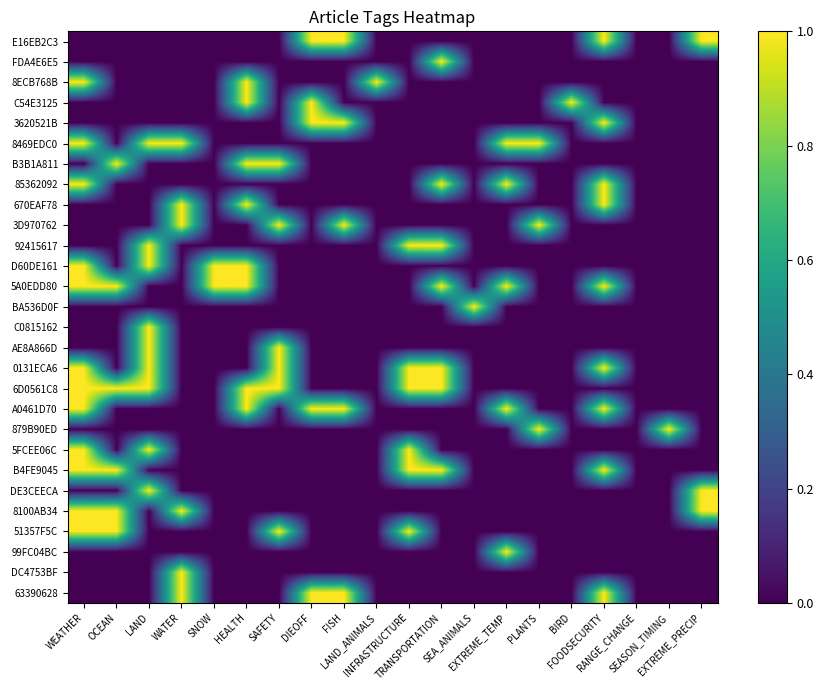

Reading right to left, transcribe all the data shown in this chart.

E16EB2C3: EXTREME_PRECIP=1	SEASON_TIMING=0	RANGE_CHANGE=0	FOODSECURITY=1	BIRD=0	PLANTS=0	EXTREME_TEMP=0	SEA_ANIMALS=0	TRANSPORTATION=0	INFRASTRUCTURE=0	LAND_ANIMALS=0	FISH=1	DIEOFF=1	SAFETY=0	HEALTH=0	SNOW=0	WATER=0	LAND=0	OCEAN=0	WEATHER=0
FDA4E6E5: EXTREME_PRECIP=0	SEASON_TIMING=0	RANGE_CHANGE=0	FOODSECURITY=0	BIRD=0	PLANTS=0	EXTREME_TEMP=0	SEA_ANIMALS=0	TRANSPORTATION=1	INFRASTRUCTURE=0	LAND_ANIMALS=0	FISH=0	DIEOFF=0	SAFETY=0	HEALTH=0	SNOW=0	WATER=0	LAND=0	OCEAN=0	WEATHER=0
8ECB768B: EXTREME_PRECIP=0	SEASON_TIMING=0	RANGE_CHANGE=0	FOODSECURITY=0	BIRD=0	PLANTS=0	EXTREME_TEMP=0	SEA_ANIMALS=0	TRANSPORTATION=0	INFRASTRUCTURE=0	LAND_ANIMALS=1	FISH=0	DIEOFF=0	SAFETY=0	HEALTH=1	SNOW=0	WATER=0	LAND=0	OCEAN=0	WEATHER=1
C54E3125: EXTREME_PRECIP=0	SEASON_TIMING=0	RANGE_CHANGE=0	FOODSECURITY=0	BIRD=1	PLANTS=0	EXTREME_TEMP=0	SEA_ANIMALS=0	TRANSPORTATION=0	INFRASTRUCTURE=0	LAND_ANIMALS=0	FISH=0	DIEOFF=1	SAFETY=0	HEALTH=1	SNOW=0	WATER=0	LAND=0	OCEAN=0	WEATHER=0
3620521B: EXTREME_PRECIP=0	SEASON_TIMING=0	RANGE_CHANGE=0	FOODSECURITY=1	BIRD=0	PLANTS=0	EXTREME_TEMP=0	SEA_ANIMALS=0	TRANSPORTATION=0	INFRASTRUCTURE=0	LAND_ANIMALS=0	FISH=1	DIEOFF=1	SAFETY=0	HEALTH=0	SNOW=0	WATER=0	LAND=0	OCEAN=0	WEATHER=0
8469EDC0: EXTREME_PRECIP=0	SEASON_TIMING=0	RANGE_CHANGE=0	FOODSECURITY=0	BIRD=0	PLANTS=1	EXTREME_TEMP=1	SEA_ANIMALS=0	TRANSPORTATION=0	INFRASTRUCTURE=0	LAND_ANIMALS=0	FISH=0	DIEOFF=0	SAFETY=0	HEALTH=0	SNOW=0	WATER=1	LAND=1	OCEAN=0	WEATHER=1
B3B1A811: EXTREME_PRECIP=0	SEASON_TIMING=0	RANGE_CHANGE=0	FOODSECURITY=0	BIRD=0	PLANTS=0	EXTREME_TEMP=0	SEA_ANIMALS=0	TRANSPORTATION=0	INFRASTRUCTURE=0	LAND_ANIMALS=0	FISH=0	DIEOFF=0	SAFETY=1	HEALTH=1	SNOW=0	WATER=0	LAND=0	OCEAN=1	WEATHER=0
85362092: EXTREME_PRECIP=0	SEASON_TIMING=0	RANGE_CHANGE=0	FOODSECURITY=1	BIRD=0	PLANTS=0	EXTREME_TEMP=1	SEA_ANIMALS=0	TRANSPORTATION=1	INFRASTRUCTURE=0	LAND_ANIMALS=0	FISH=0	DIEOFF=0	SAFETY=0	HEALTH=0	SNOW=0	WATER=0	LAND=0	OCEAN=0	WEATHER=1
670EAF78: EXTREME_PRECIP=0	SEASON_TIMING=0	RANGE_CHANGE=0	FOODSECURITY=1	BIRD=0	PLANTS=0	EXTREME_TEMP=0	SEA_ANIMALS=0	TRANSPORTATION=0	INFRASTRUCTURE=0	LAND_ANIMALS=0	FISH=0	DIEOFF=0	SAFETY=0	HEALTH=1	SNOW=0	WATER=1	LAND=0	OCEAN=0	WEATHER=0
3D970762: EXTREME_PRECIP=0	SEASON_TIMING=0	RANGE_CHANGE=0	FOODSECURITY=0	BIRD=0	PLANTS=1	EXTREME_TEMP=0	SEA_ANIMALS=0	TRANSPORTATION=0	INFRASTRUCTURE=0	LAND_ANIMALS=0	FISH=1	DIEOFF=0	SAFETY=1	HEALTH=0	SNOW=0	WATER=1	LAND=0	OCEAN=0	WEATHER=0
92415617: EXTREME_PRECIP=0	SEASON_TIMING=0	RANGE_CHANGE=0	FOODSECURITY=0	BIRD=0	PLANTS=0	EXTREME_TEMP=0	SEA_ANIMALS=0	TRANSPORTATION=1	INFRASTRUCTURE=1	LAND_ANIMALS=0	FISH=0	DIEOFF=0	SAFETY=0	HEALTH=0	SNOW=0	WATER=0	LAND=1	OCEAN=0	WEATHER=0
D60DE161: EXTREME_PRECIP=0	SEASON_TIMING=0	RANGE_CHANGE=0	FOODSECURITY=0	BIRD=0	PLANTS=0	EXTREME_TEMP=0	SEA_ANIMALS=0	TRANSPORTATION=0	INFRASTRUCTURE=0	LAND_ANIMALS=0	FISH=0	DIEOFF=0	SAFETY=0	HEALTH=1	SNOW=1	WATER=0	LAND=1	OCEAN=0	WEATHER=1
5A0EDD80: EXTREME_PRECIP=0	SEASON_TIMING=0	RANGE_CHANGE=0	FOODSECURITY=1	BIRD=0	PLANTS=0	EXTREME_TEMP=1	SEA_ANIMALS=0	TRANSPORTATION=1	INFRASTRUCTURE=0	LAND_ANIMALS=0	FISH=0	DIEOFF=0	SAFETY=0	HEALTH=1	SNOW=1	WATER=0	LAND=0	OCEAN=1	WEATHER=1
BA536D0F: EXTREME_PRECIP=0	SEASON_TIMING=0	RANGE_CHANGE=0	FOODSECURITY=0	BIRD=0	PLANTS=0	EXTREME_TEMP=0	SEA_ANIMALS=1	TRANSPORTATION=0	INFRASTRUCTURE=0	LAND_ANIMALS=0	FISH=0	DIEOFF=0	SAFETY=0	HEALTH=0	SNOW=0	WATER=0	LAND=0	OCEAN=0	WEATHER=0
C0815162: EXTREME_PRECIP=0	SEASON_TIMING=0	RANGE_CHANGE=0	FOODSECURITY=0	BIRD=0	PLANTS=0	EXTREME_TEMP=0	SEA_ANIMALS=0	TRANSPORTATION=0	INFRASTRUCTURE=0	LAND_ANIMALS=0	FISH=0	DIEOFF=0	SAFETY=0	HEALTH=0	SNOW=0	WATER=0	LAND=1	OCEAN=0	WEATHER=0
AE8A866D: EXTREME_PRECIP=0	SEASON_TIMING=0	RANGE_CHANGE=0	FOODSECURITY=0	BIRD=0	PLANTS=0	EXTREME_TEMP=0	SEA_ANIMALS=0	TRANSPORTATION=0	INFRASTRUCTURE=0	LAND_ANIMALS=0	FISH=0	DIEOFF=0	SAFETY=1	HEALTH=0	SNOW=0	WATER=0	LAND=1	OCEAN=0	WEATHER=0
0131ECA6: EXTREME_PRECIP=0	SEASON_TIMING=0	RANGE_CHANGE=0	FOODSECURITY=1	BIRD=0	PLANTS=0	EXTREME_TEMP=0	SEA_ANIMALS=0	TRANSPORTATION=1	INFRASTRUCTURE=1	LAND_ANIMALS=0	FISH=0	DIEOFF=0	SAFETY=1	HEALTH=0	SNOW=0	WATER=0	LAND=1	OCEAN=0	WEATHER=1
6D0561C8: EXTREME_PRECIP=0	SEASON_TIMING=0	RANGE_CHANGE=0	FOODSECURITY=0	BIRD=0	PLANTS=0	EXTREME_TEMP=0	SEA_ANIMALS=0	TRANSPORTATION=1	INFRASTRUCTURE=1	LAND_ANIMALS=0	FISH=0	DIEOFF=0	SAFETY=1	HEALTH=1	SNOW=0	WATER=0	LAND=1	OCEAN=1	WEATHER=1
A0461D70: EXTREME_PRECIP=0	SEASON_TIMING=0	RANGE_CHANGE=0	FOODSECURITY=1	BIRD=0	PLANTS=0	EXTREME_TEMP=1	SEA_ANIMALS=0	TRANSPORTATION=0	INFRASTRUCTURE=0	LAND_ANIMALS=0	FISH=1	DIEOFF=1	SAFETY=0	HEALTH=1	SNOW=0	WATER=0	LAND=0	OCEAN=0	WEATHER=1
879B90ED: EXTREME_PRECIP=0	SEASON_TIMING=1	RANGE_CHANGE=0	FOODSECURITY=0	BIRD=0	PLANTS=1	EXTREME_TEMP=0	SEA_ANIMALS=0	TRANSPORTATION=0	INFRASTRUCTURE=0	LAND_ANIMALS=0	FISH=0	DIEOFF=0	SAFETY=0	HEALTH=0	SNOW=0	WATER=0	LAND=0	OCEAN=0	WEATHER=0
5FCEE06C: EXTREME_PRECIP=0	SEASON_TIMING=0	RANGE_CHANGE=0	FOODSECURITY=0	BIRD=0	PLANTS=0	EXTREME_TEMP=0	SEA_ANIMALS=0	TRANSPORTATION=0	INFRASTRUCTURE=1	LAND_ANIMALS=0	FISH=0	DIEOFF=0	SAFETY=0	HEALTH=0	SNOW=0	WATER=0	LAND=1	OCEAN=0	WEATHER=1
B4FE9045: EXTREME_PRECIP=0	SEASON_TIMING=0	RANGE_CHANGE=0	FOODSECURITY=1	BIRD=0	PLANTS=0	EXTREME_TEMP=0	SEA_ANIMALS=0	TRANSPORTATION=1	INFRASTRUCTURE=1	LAND_ANIMALS=0	FISH=0	DIEOFF=0	SAFETY=0	HEALTH=0	SNOW=0	WATER=0	LAND=0	OCEAN=1	WEATHER=1
DE3CEECA: EXTREME_PRECIP=1	SEASON_TIMING=0	RANGE_CHANGE=0	FOODSECURITY=0	BIRD=0	PLANTS=0	EXTREME_TEMP=0	SEA_ANIMALS=0	TRANSPORTATION=0	INFRASTRUCTURE=0	LAND_ANIMALS=0	FISH=0	DIEOFF=0	SAFETY=0	HEALTH=0	SNOW=0	WATER=0	LAND=1	OCEAN=0	WEATHER=0
8100AB34: EXTREME_PRECIP=1	SEASON_TIMING=0	RANGE_CHANGE=0	FOODSECURITY=0	BIRD=0	PLANTS=0	EXTREME_TEMP=0	SEA_ANIMALS=0	TRANSPORTATION=0	INFRASTRUCTURE=0	LAND_ANIMALS=0	FISH=0	DIEOFF=0	SAFETY=0	HEALTH=0	SNOW=0	WATER=1	LAND=0	OCEAN=1	WEATHER=1
51357F5C: EXTREME_PRECIP=0	SEASON_TIMING=0	RANGE_CHANGE=0	FOODSECURITY=0	BIRD=0	PLANTS=0	EXTREME_TEMP=0	SEA_ANIMALS=0	TRANSPORTATION=0	INFRASTRUCTURE=1	LAND_ANIMALS=0	FISH=0	DIEOFF=0	SAFETY=1	HEALTH=0	SNOW=0	WATER=0	LAND=0	OCEAN=1	WEATHER=1
99FC04BC: EXTREME_PRECIP=0	SEASON_TIMING=0	RANGE_CHANGE=0	FOODSECURITY=0	BIRD=0	PLANTS=0	EXTREME_TEMP=1	SEA_ANIMALS=0	TRANSPORTATION=0	INFRASTRUCTURE=0	LAND_ANIMALS=0	FISH=0	DIEOFF=0	SAFETY=0	HEALTH=0	SNOW=0	WATER=0	LAND=0	OCEAN=0	WEATHER=0
DC4753BF: EXTREME_PRECIP=0	SEASON_TIMING=0	RANGE_CHANGE=0	FOODSECURITY=0	BIRD=0	PLANTS=0	EXTREME_TEMP=0	SEA_ANIMALS=0	TRANSPORTATION=0	INFRASTRUCTURE=0	LAND_ANIMALS=0	FISH=0	DIEOFF=0	SAFETY=0	HEALTH=0	SNOW=0	WATER=1	LAND=0	OCEAN=0	WEATHER=0
63390628: EXTREME_PRECIP=0	SEASON_TIMING=0	RANGE_CHANGE=0	FOODSECURITY=1	BIRD=0	PLANTS=0	EXTREME_TEMP=0	SEA_ANIMALS=0	TRANSPORTATION=0	INFRASTRUCTURE=0	LAND_ANIMALS=0	FISH=1	DIEOFF=1	SAFETY=0	HEALTH=0	SNOW=0	WATER=1	LAND=0	OCEAN=0	WEATHER=0